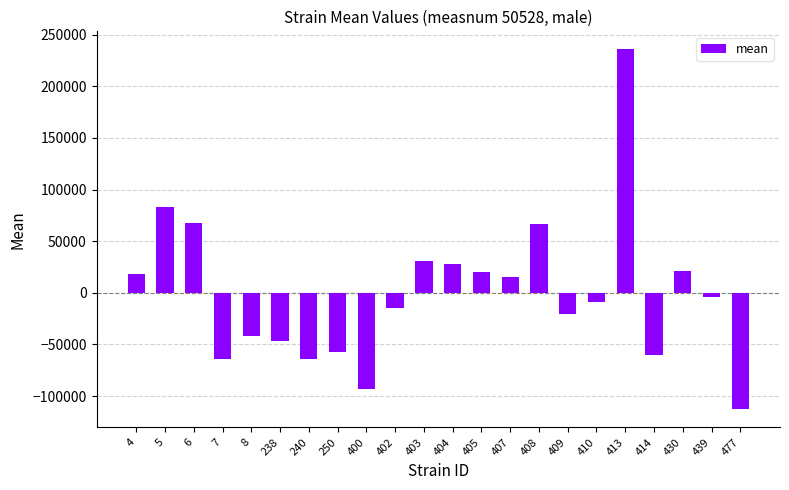

What is the difference between the second highest and second lowest values?

176061.1